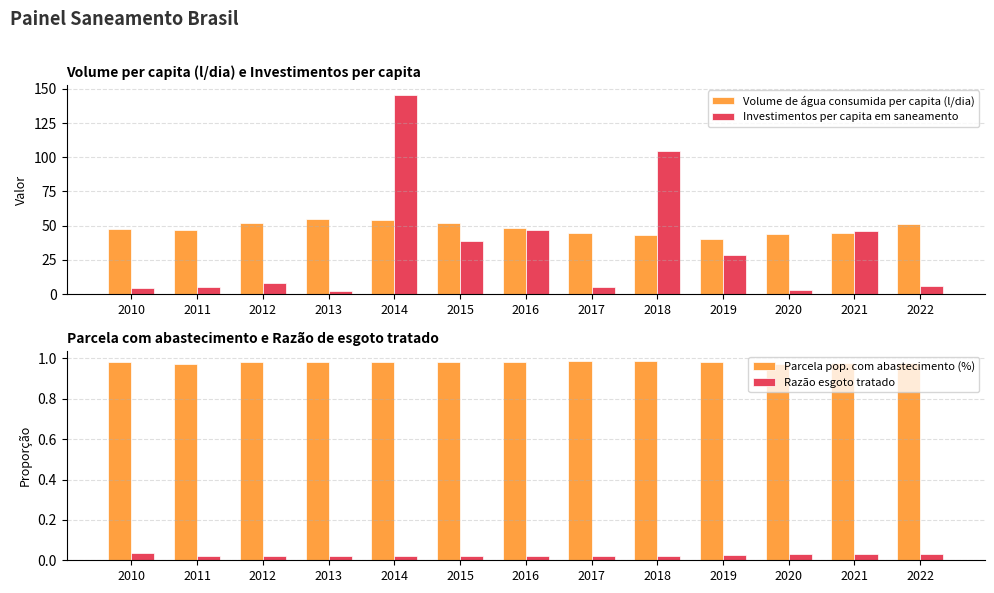

What is the greatest value displayed?

145.6